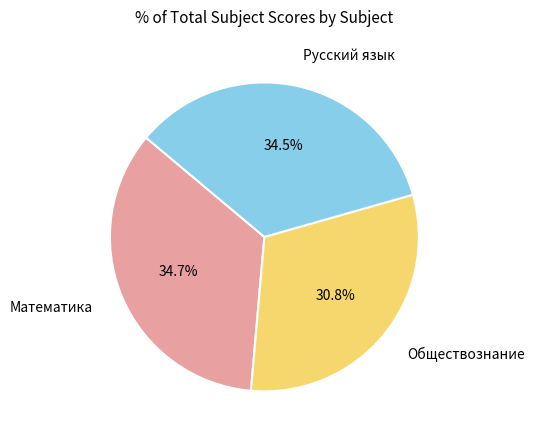

Is there a majority slice in this chart?

No